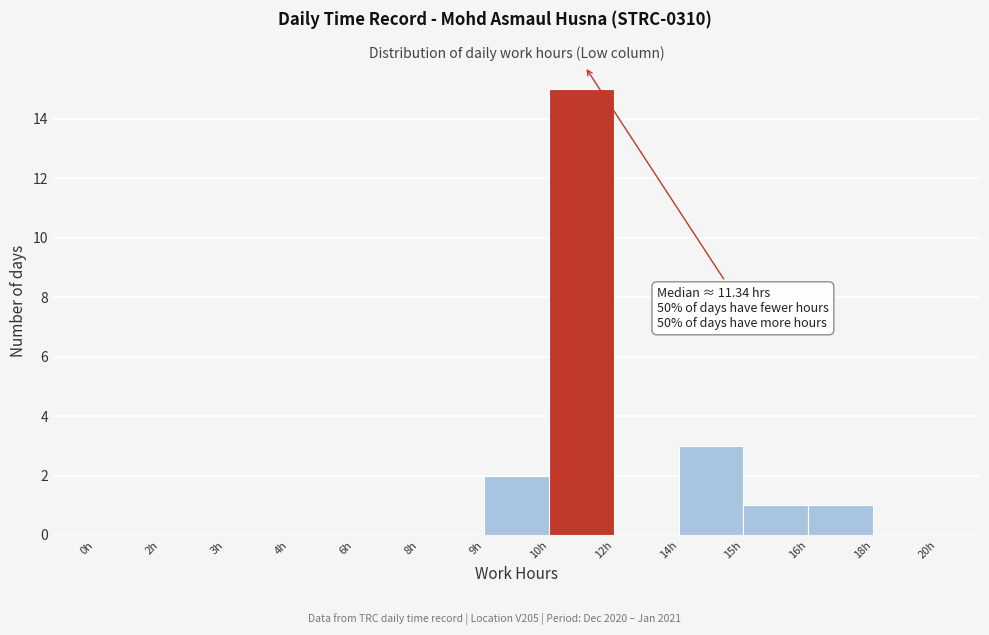

Reading right to left, transcribe all the data shown in this chart.

18h=0	16h=1	15h=1	14h=3	12h=0	10h=15	9h=2	8h=0	6h=0	4h=0	3h=0	2h=0	0h=0